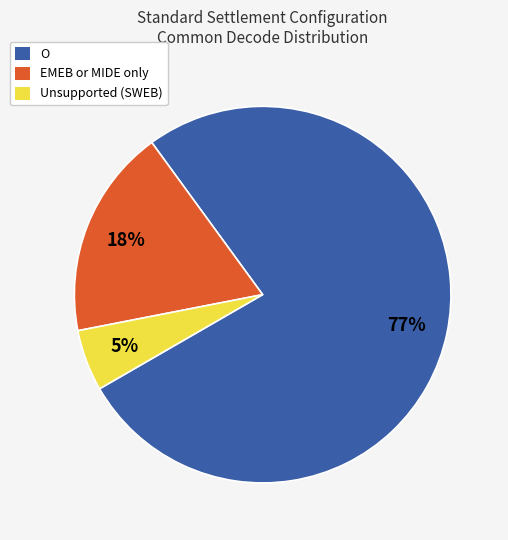

To the nearest percent, what is the average slice percentage?

33%